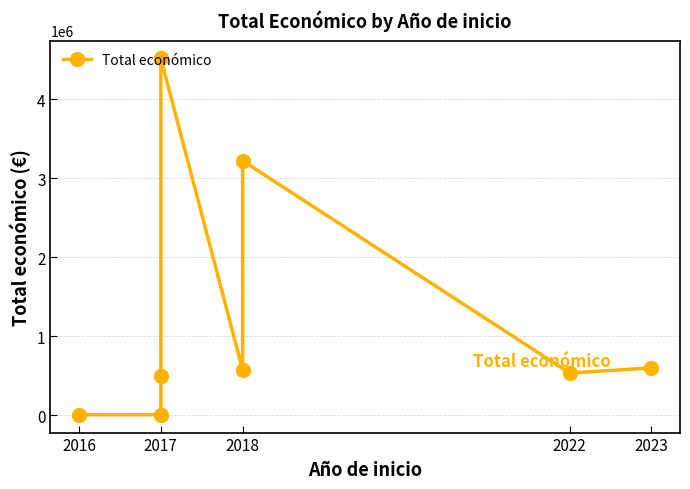

Between 2023 and 2018, which is larger?

2018